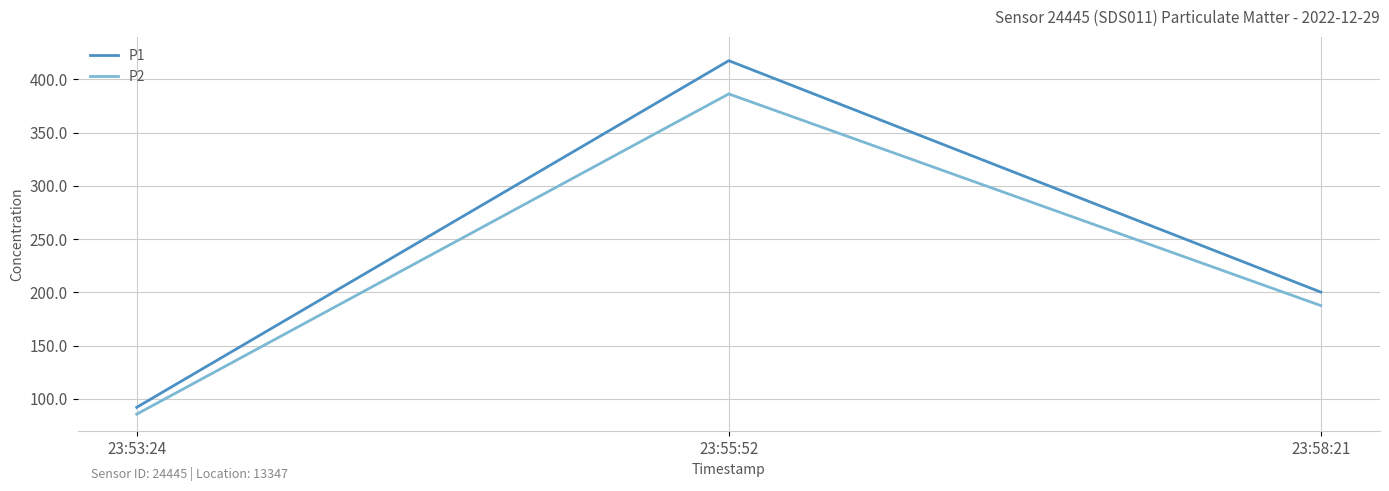

Does the chart display data point markers on the line(s)?

No